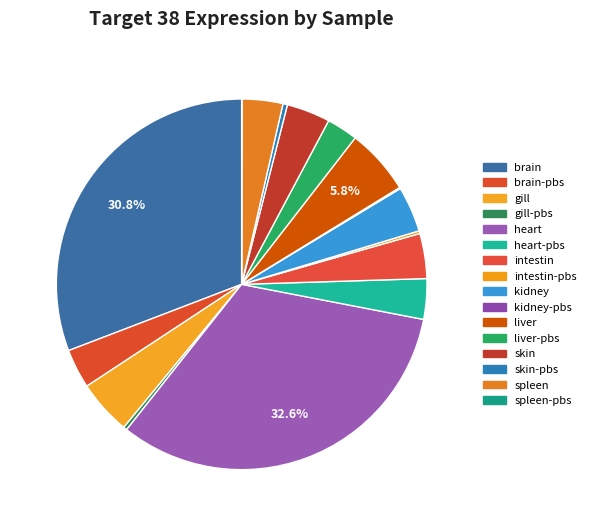

What is the largest slice in the pie chart?

heart